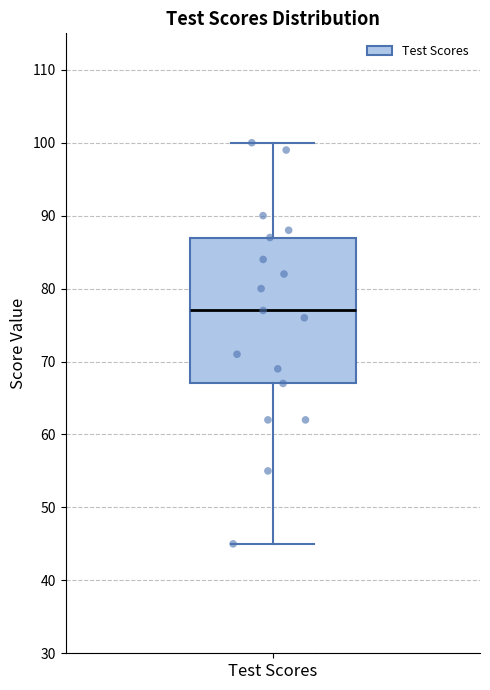

Transcribe this box plot: give where the median line is, the range the box spans, and where the two whiskers end, as read against the y-axis. The values are not printed on the chart, so give them approximately, as read against the axis.

median 77, box 67 to 87, whiskers 45 to 100